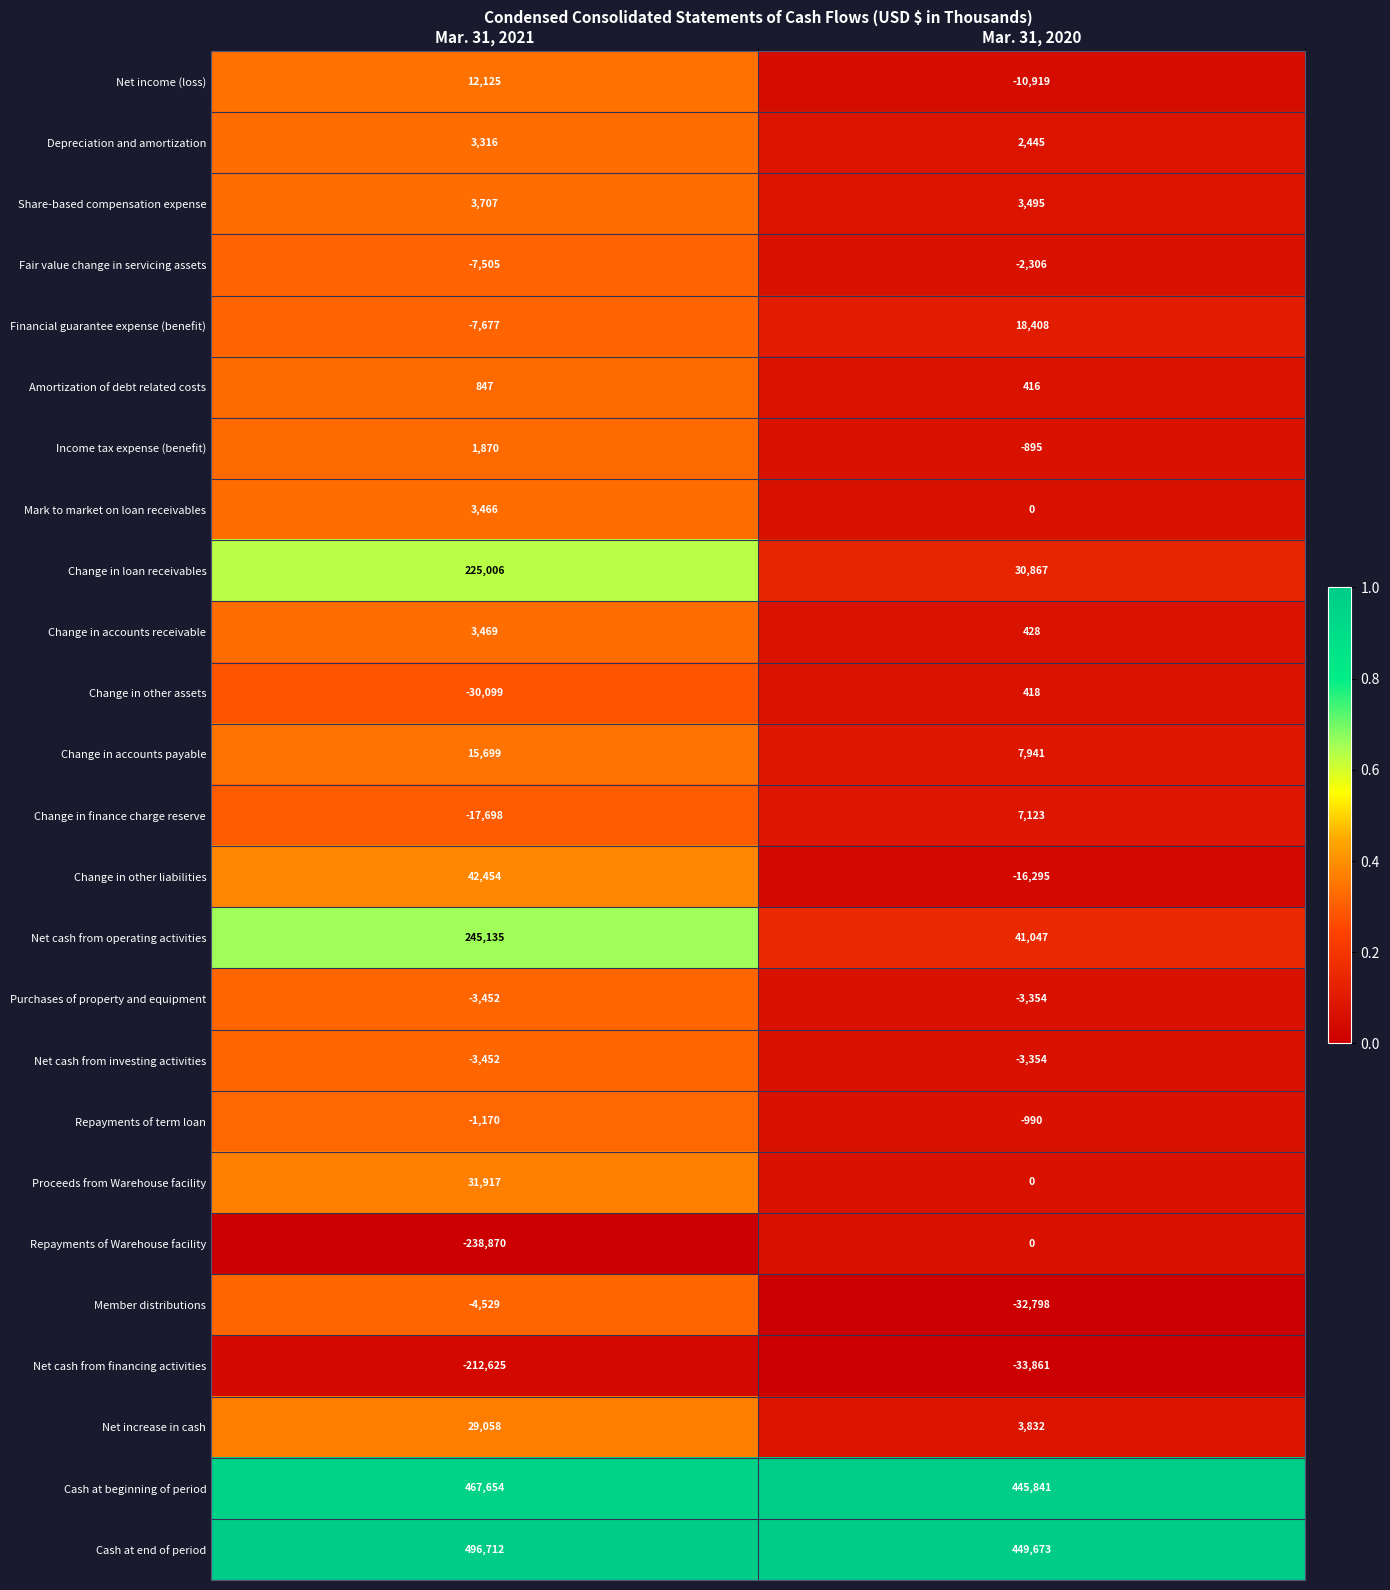

Between Mar. 31, 2021 and Mar. 31, 2020, which series saw the biggest shift?

Repayments of Warehouse facility